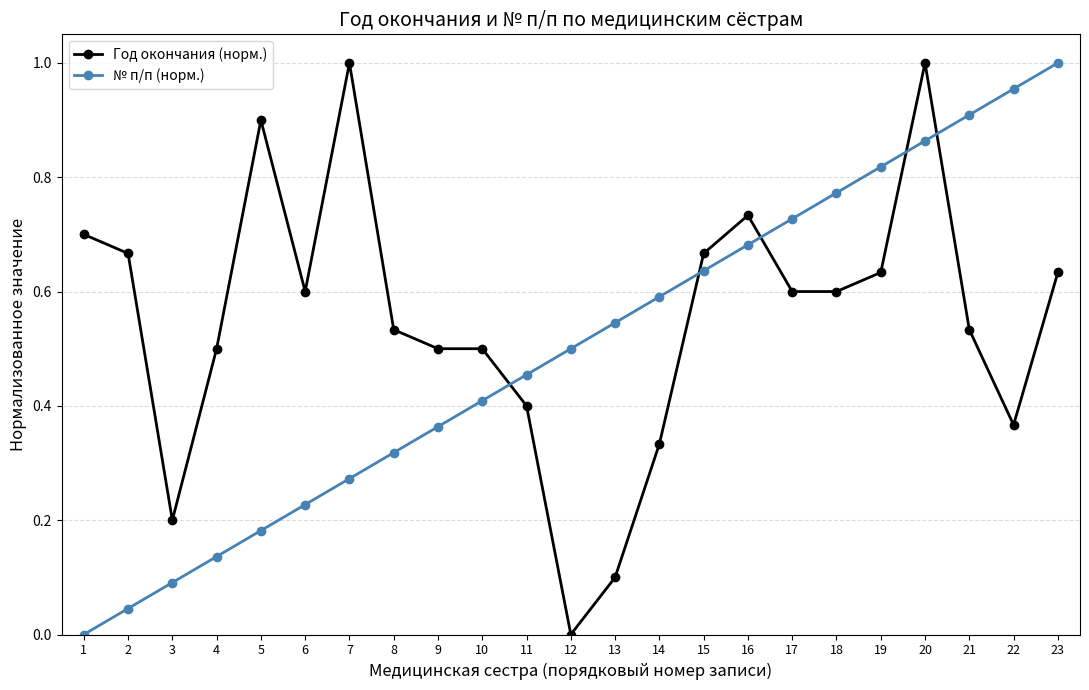

True or false: Год окончания (норм.) has more than 2 points higher than both neighbors.

True